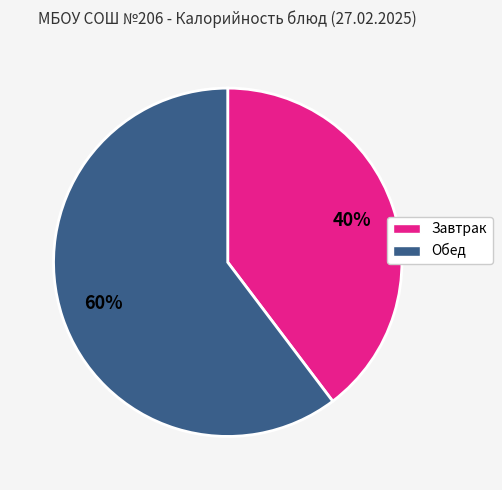

Combined, do Обед and Завтрак account for over 50%?

Yes